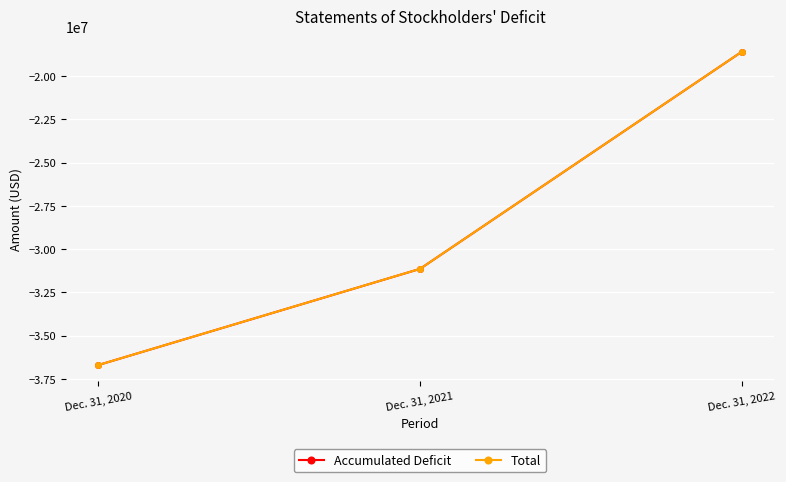

Reading right to left, list all the values displayed in this chart.

Accumulated Deficit: Dec. 31, 2022=-18605372	Dec. 31, 2021=-31140522	Dec. 31, 2020=-36695027
Total: Dec. 31, 2022=-18604337	Dec. 31, 2021=-31139487	Dec. 31, 2020=-36693992